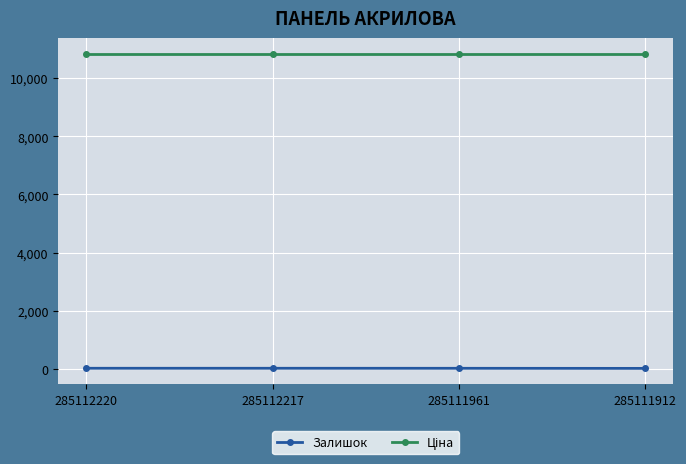

Is it true that Залишок equals 14.0 at 285111912?

True